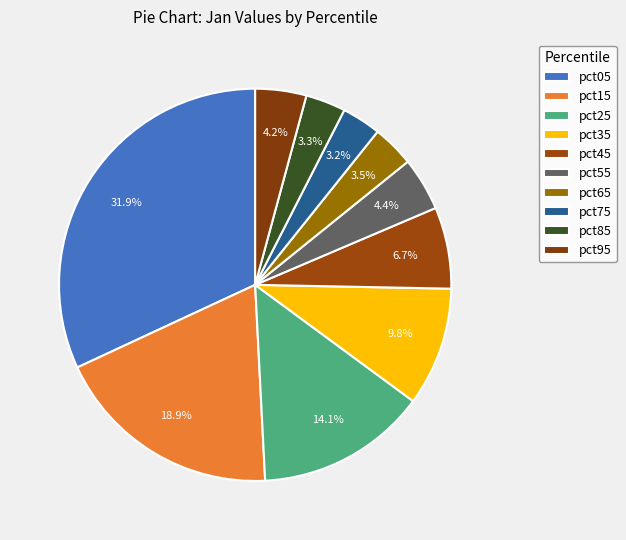

Count the number of slices in the pie.

10